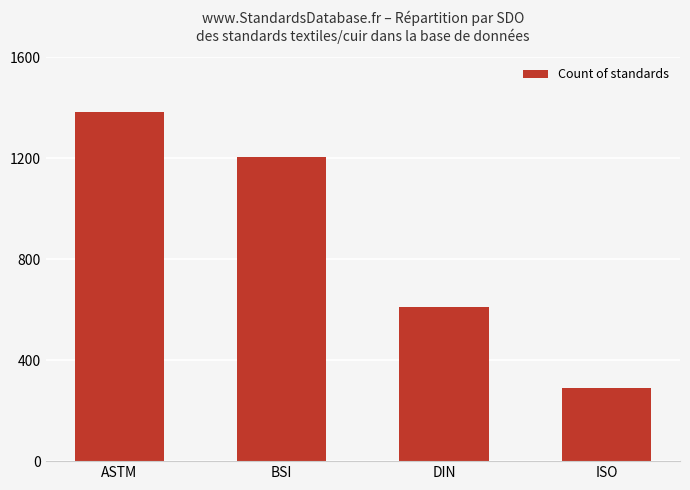

How many data points does each series have?

4